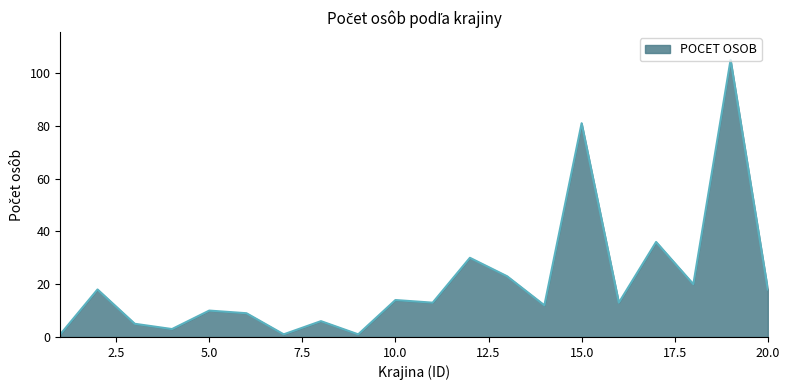

What is the difference between the maximum and minimum values?

104